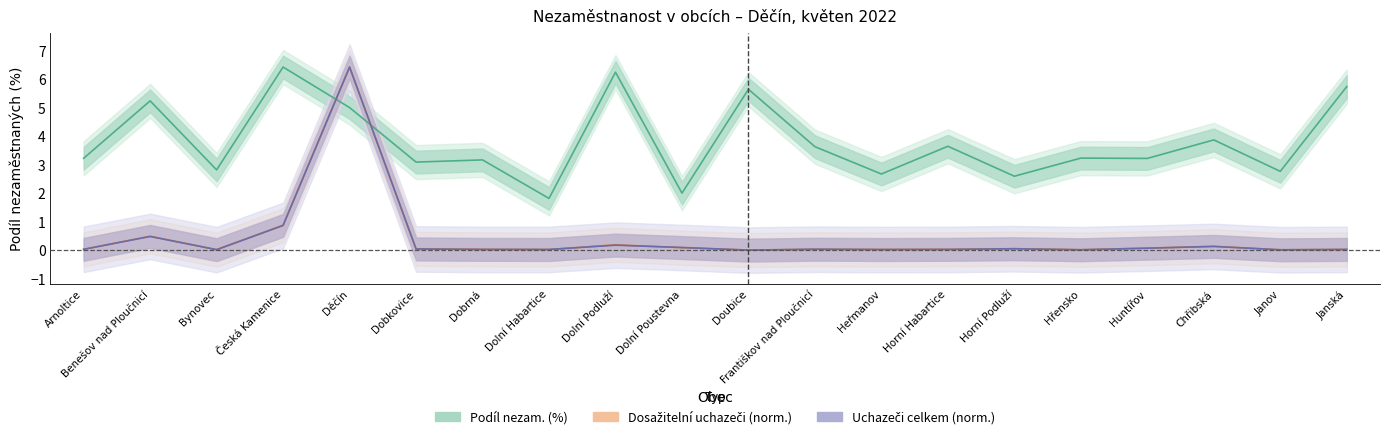

True or false: Uchazeči celkem (norm.) and Podíl nezam. (%) intersect in this chart.

True